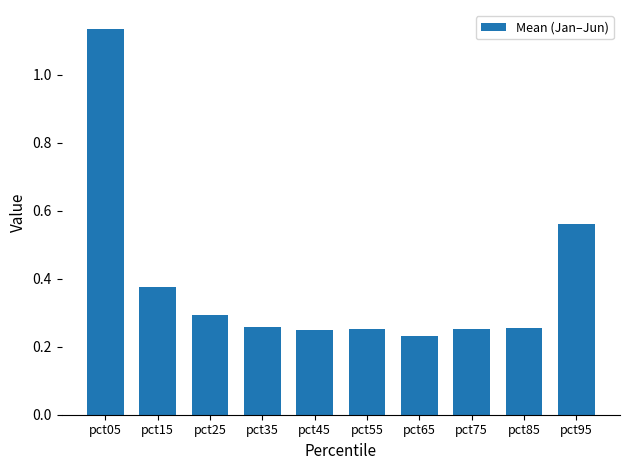

What is the sum of the values at pct25 and pct65?

0.5